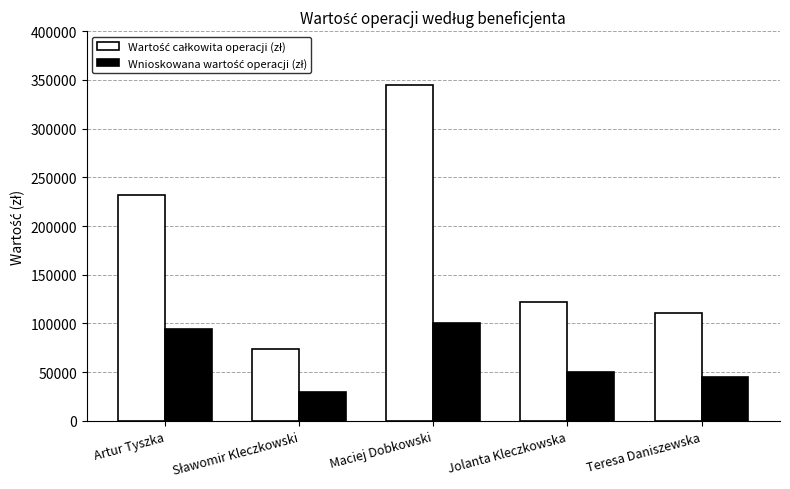

What is the smallest value displayed?

30000